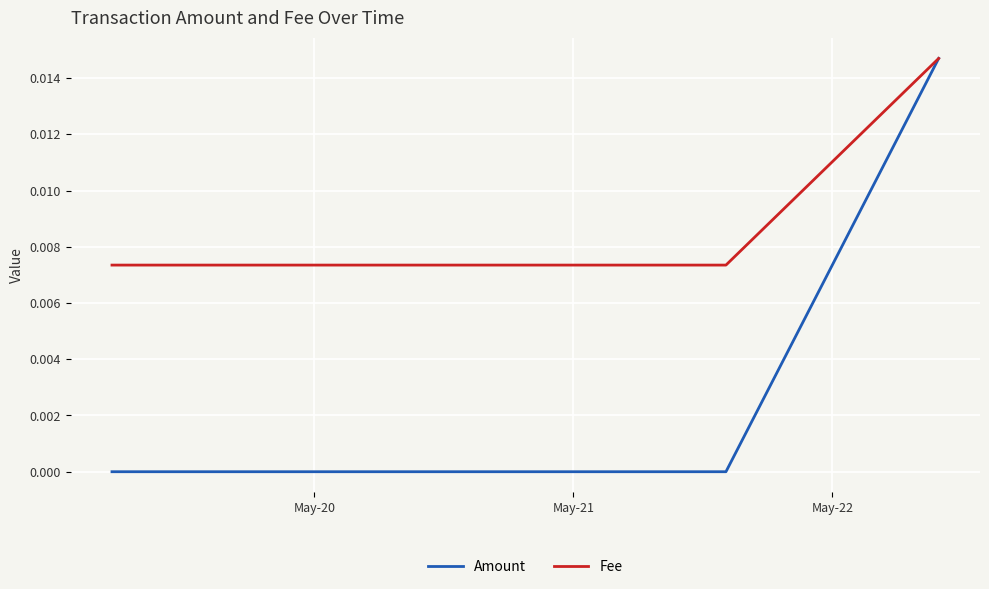

Which series has the largest total across all categories?

Fee